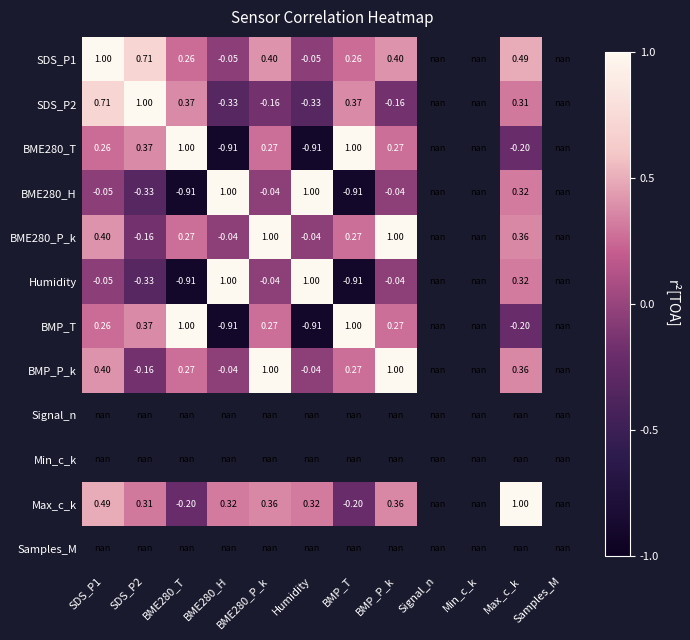

Is the value of SDS_P1 at BMP_T greater than the value of SDS_P2 at BME280_T?

No